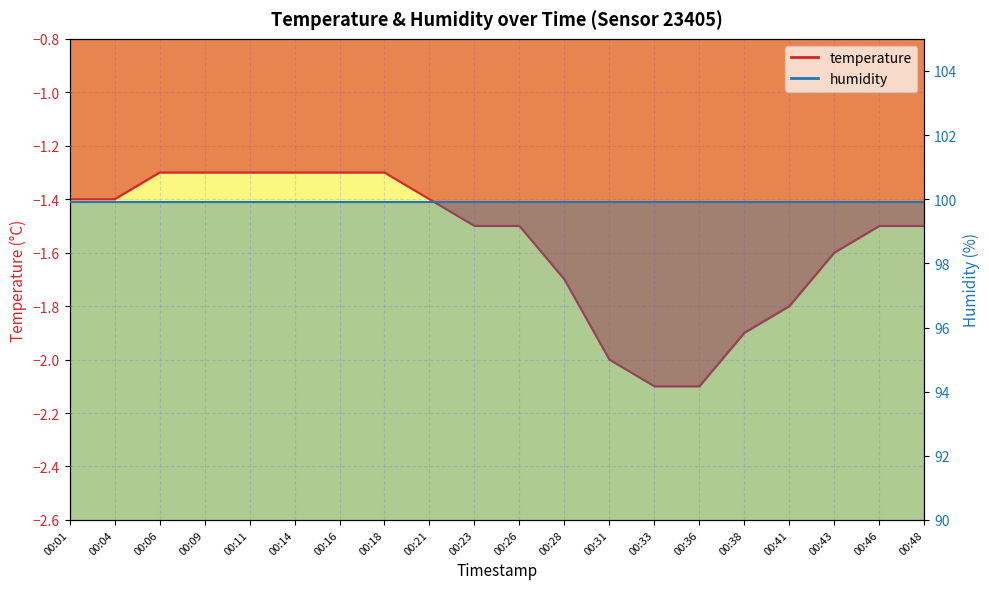

Between 00:14 and 00:04, which is larger?

00:14